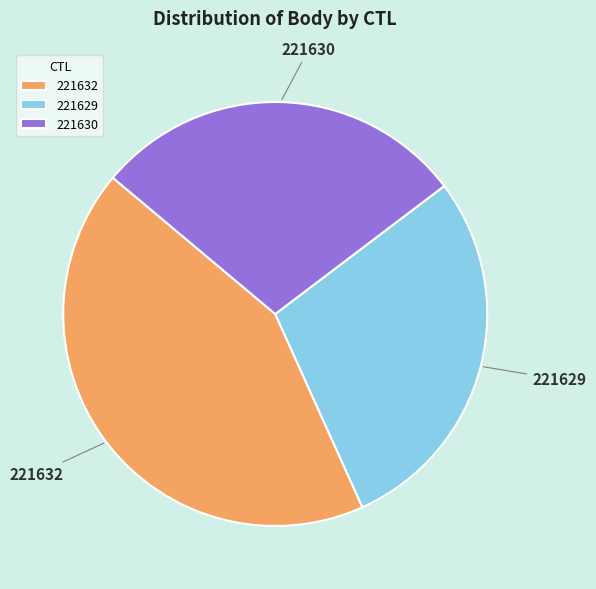

Do 221632 and 221630 together represent more than half of the pie?

Yes